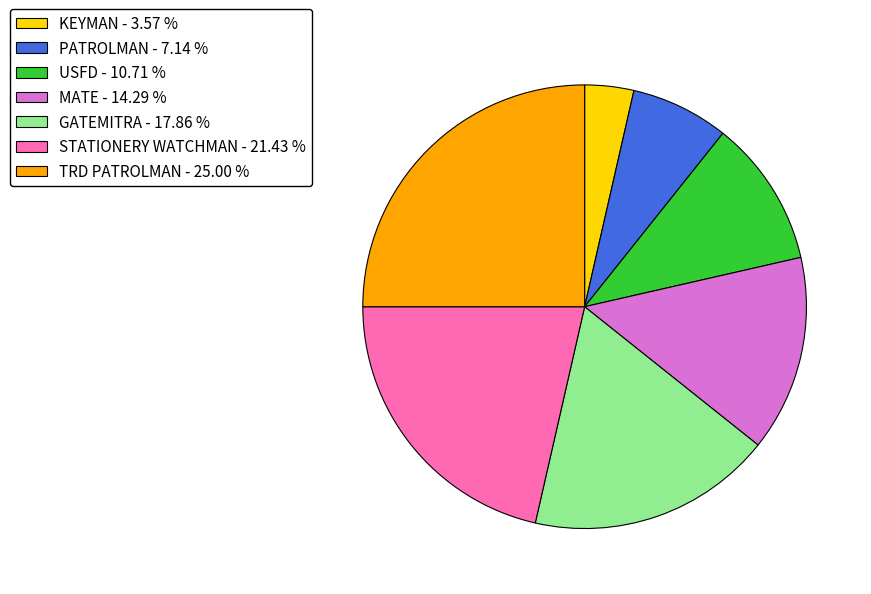

Which has a higher value, MATE - 14.29 % or KEYMAN - 3.57 %?

MATE - 14.29 %